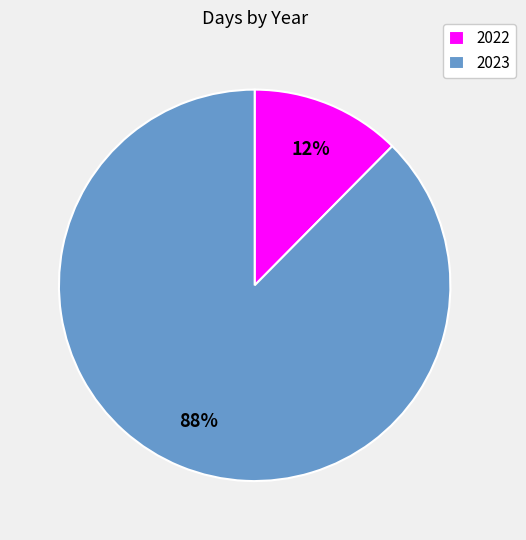

To the nearest percent, what percentage of the pie is 2022?

12%